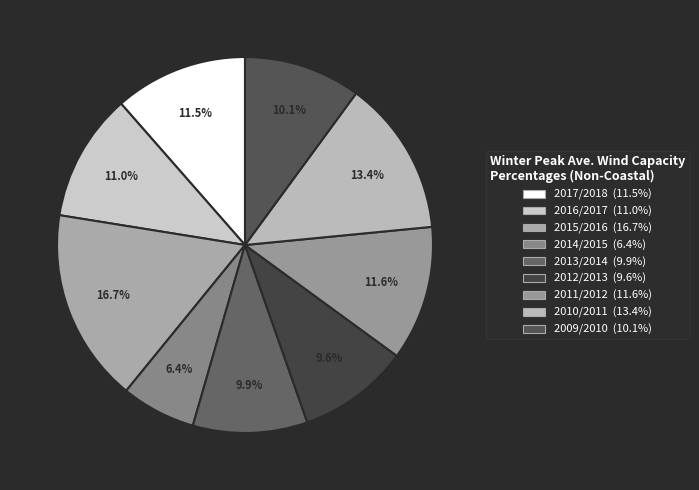

What is the largest slice in the pie chart?

2015/2016